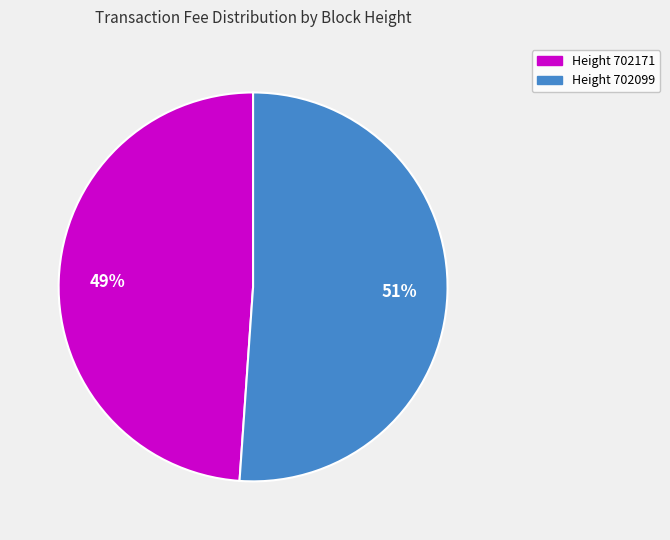

To the nearest percent, what is the difference between the largest and smallest slice percentages?

2%